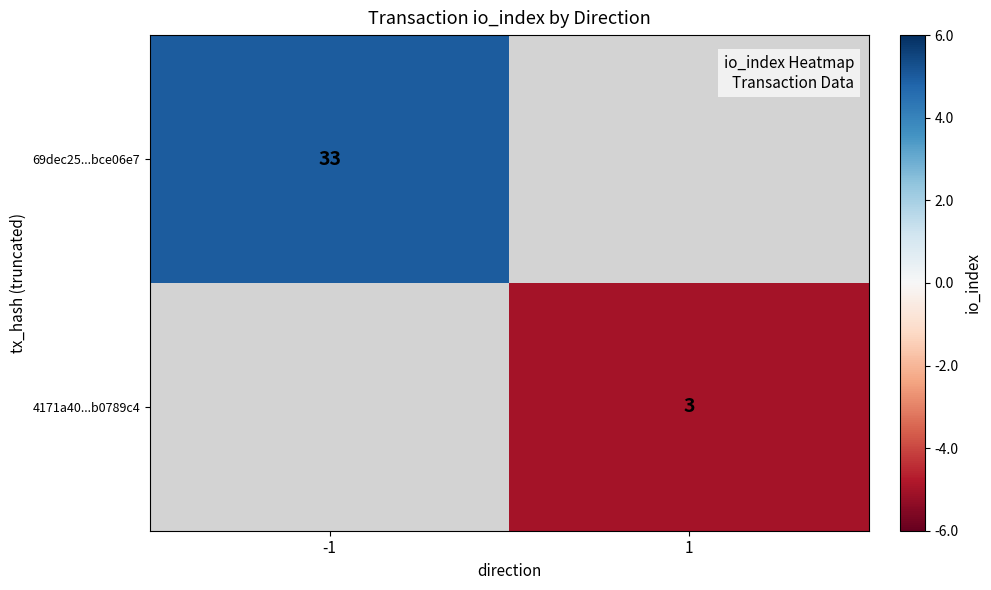

The 69dec25...bce06e7 series shows 33 at -1. True or false?

True